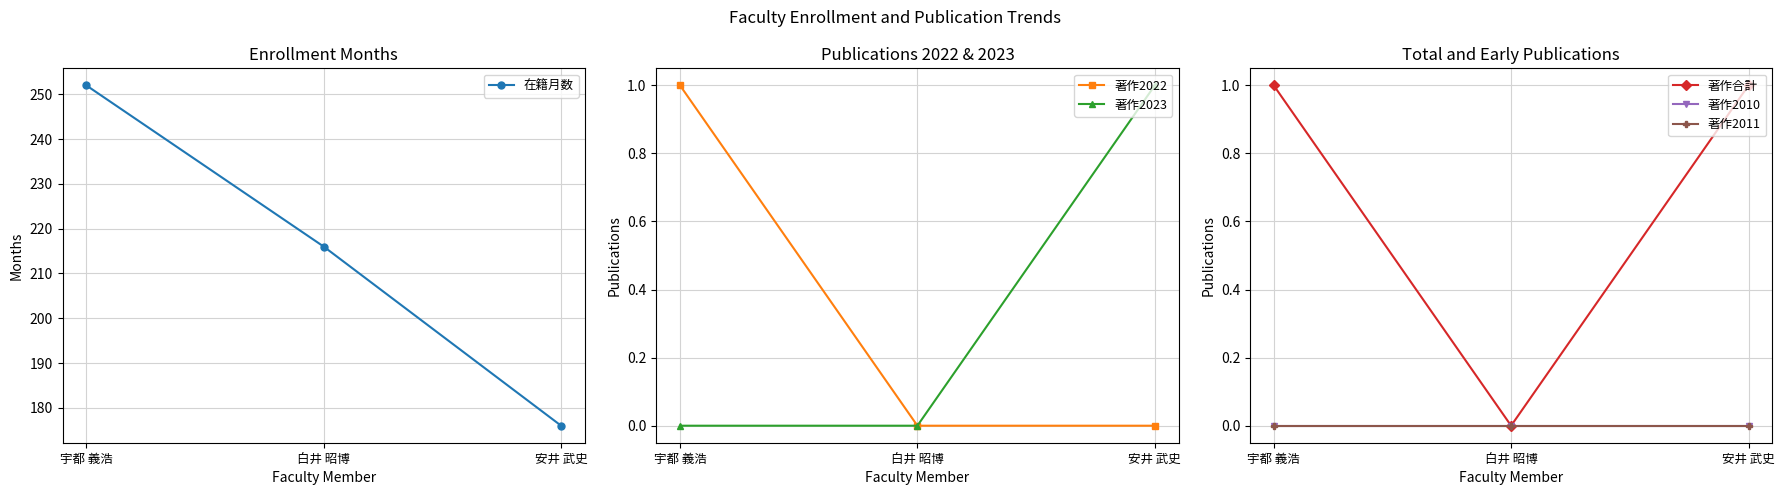

How many values in 著作合計 are above zero?

2